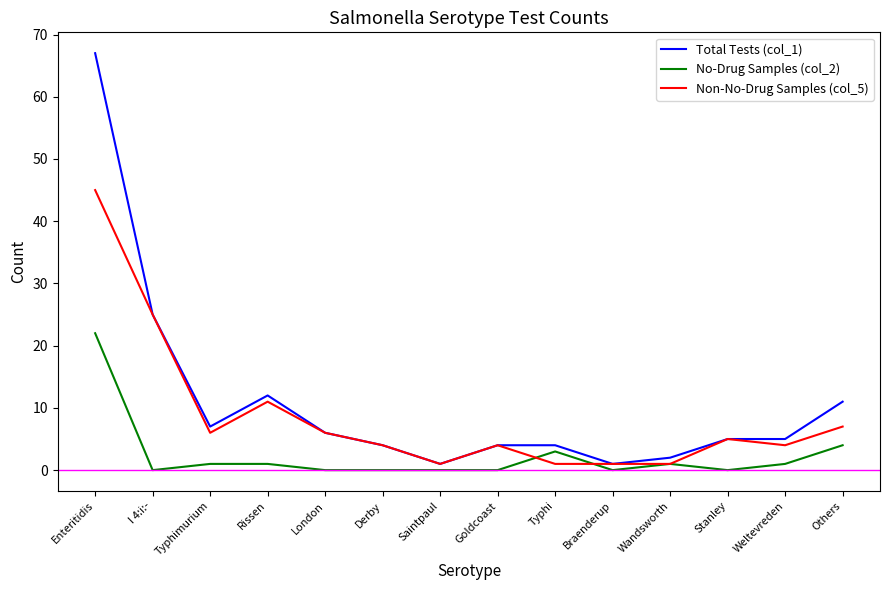

At which label does No-Drug Samples (col_2) reach its minimum?

I 4:i:-